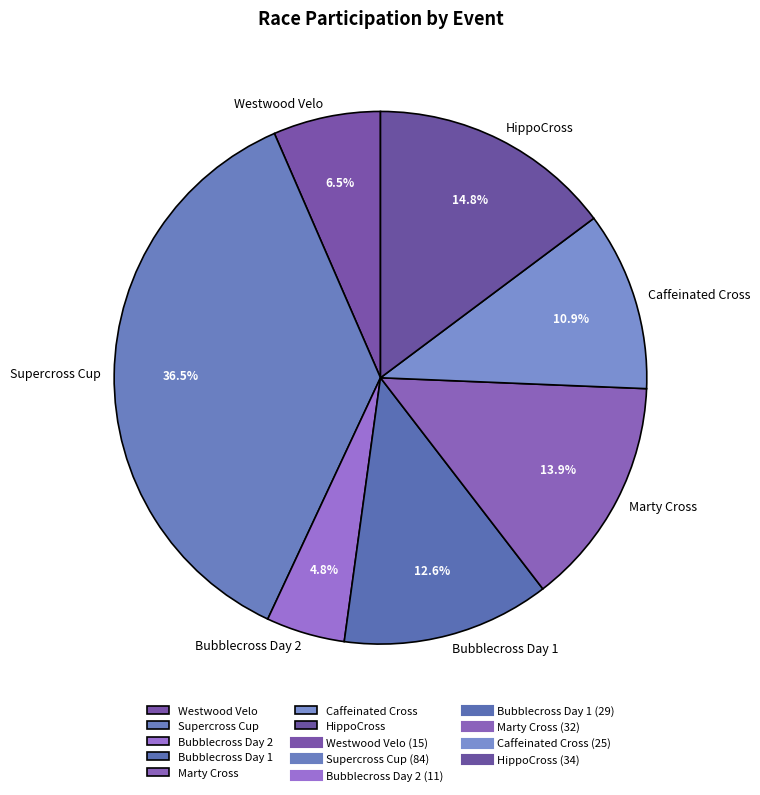

To the nearest percent, what is the combined percentage of Bubblecross Day 1 and Supercross Cup?

49%